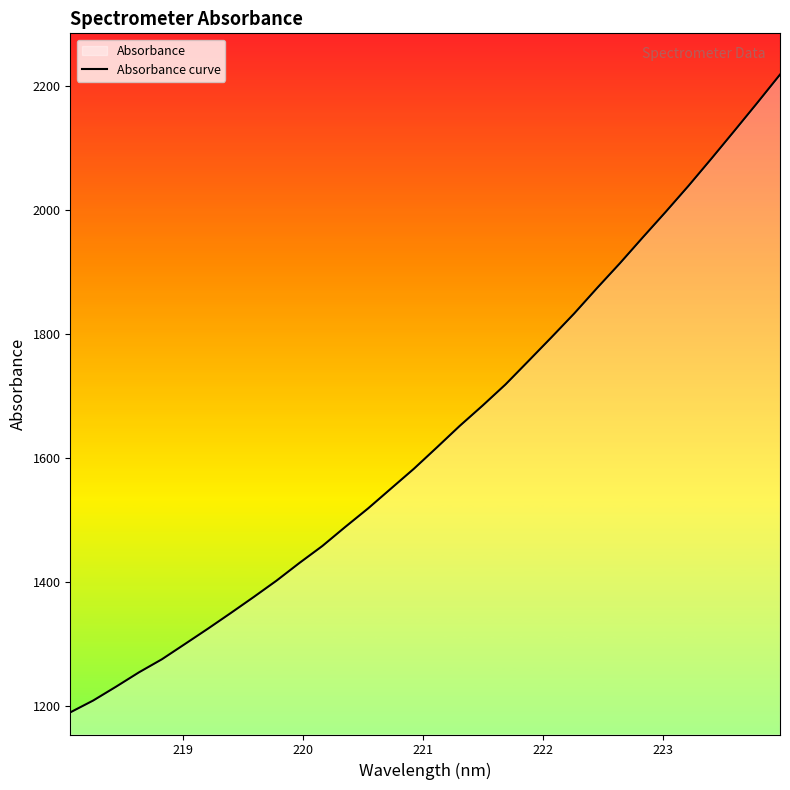

How many lines are shown in the chart?

1